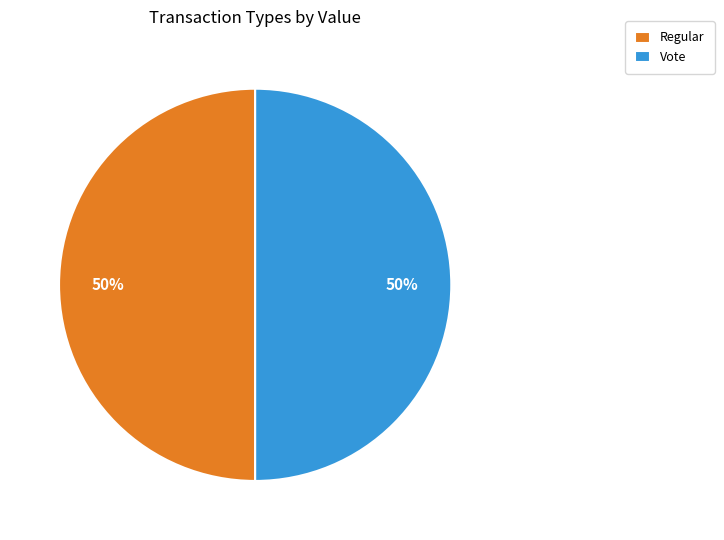

To the nearest percent, what is the difference between the largest and smallest slice percentages?

0%